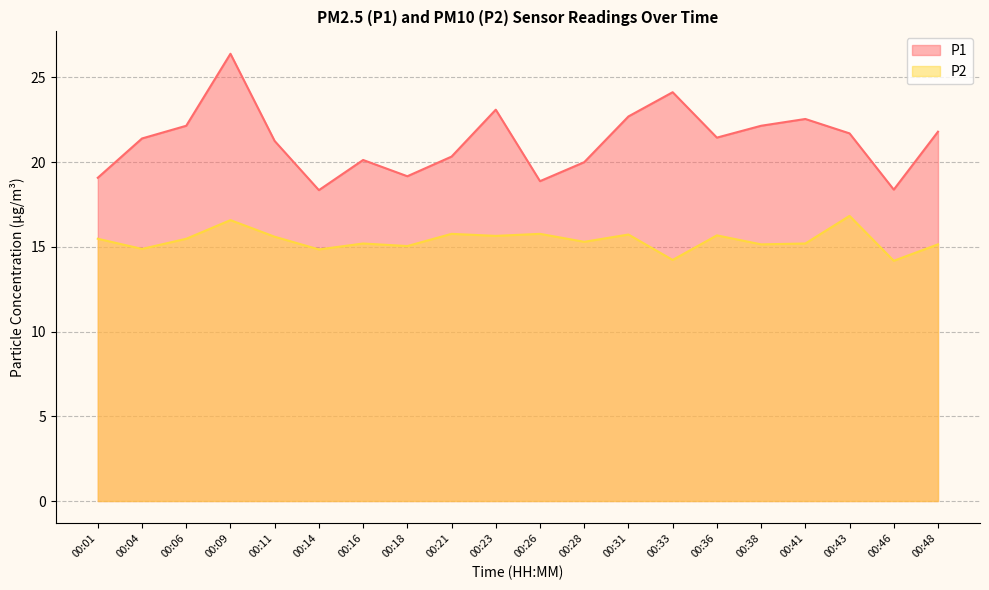

At how many categories does at least one series exceed 20?

14